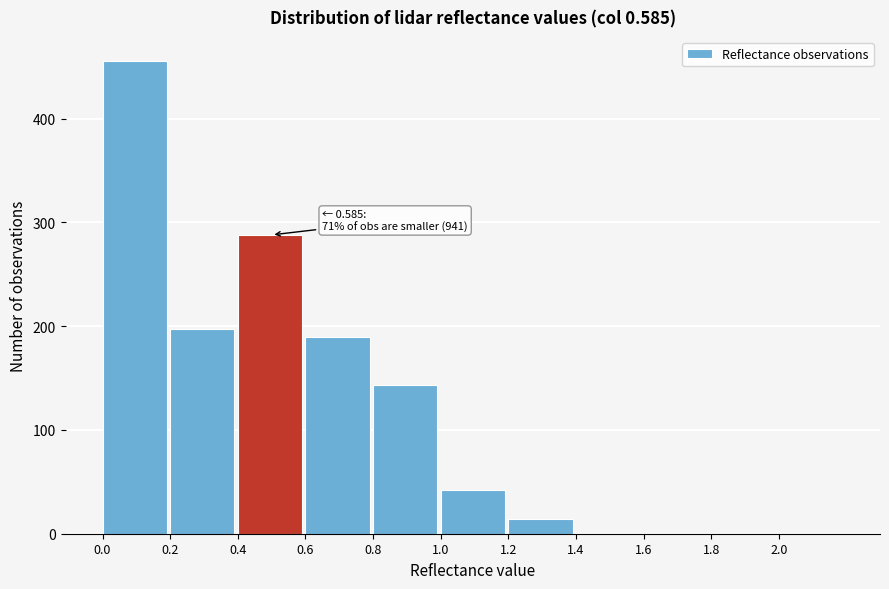

Which range on the x-axis has the tallest bar?

0.0 to 0.2